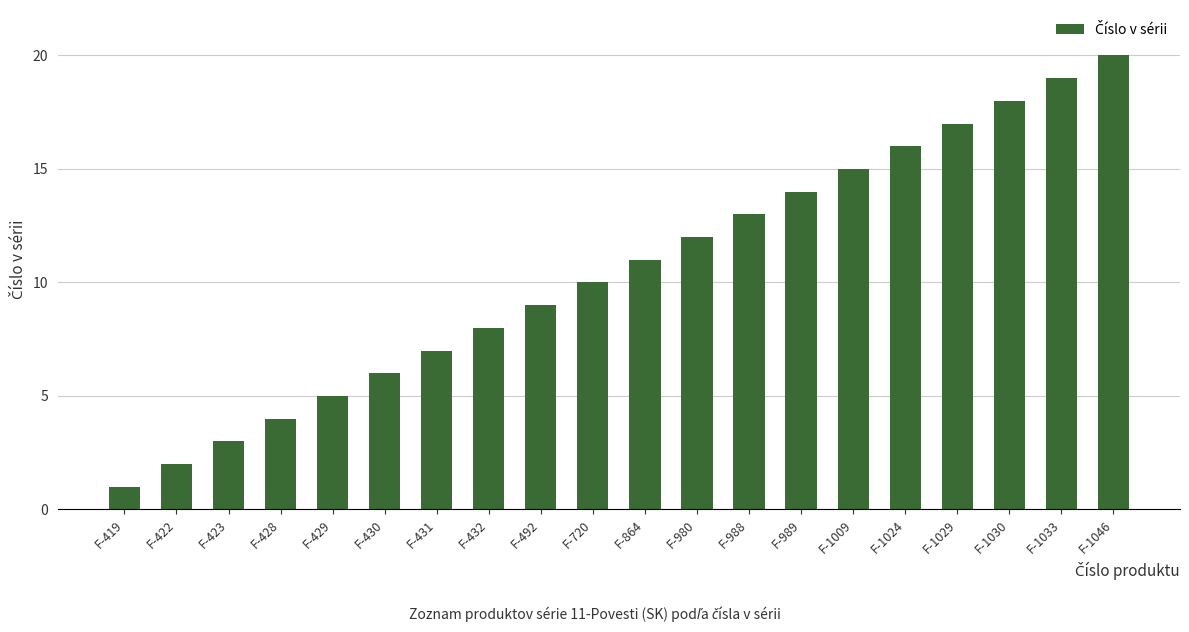

Which has a higher value, F-988 or F-980?

F-988